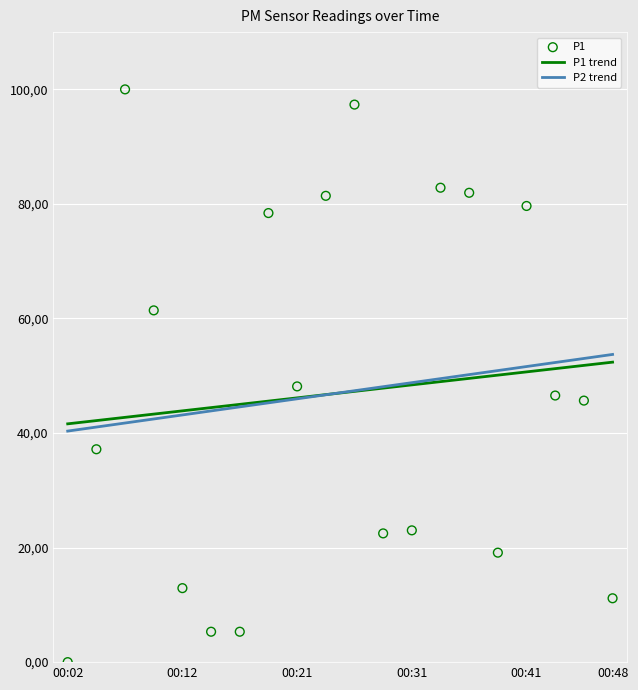

What is the change in value from 00:12 to 00:43?

+33.6